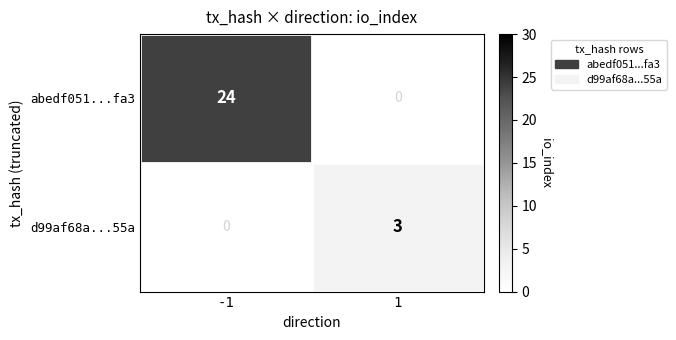

The value of d99af68a...55a at 1 is 3. True or false?

True